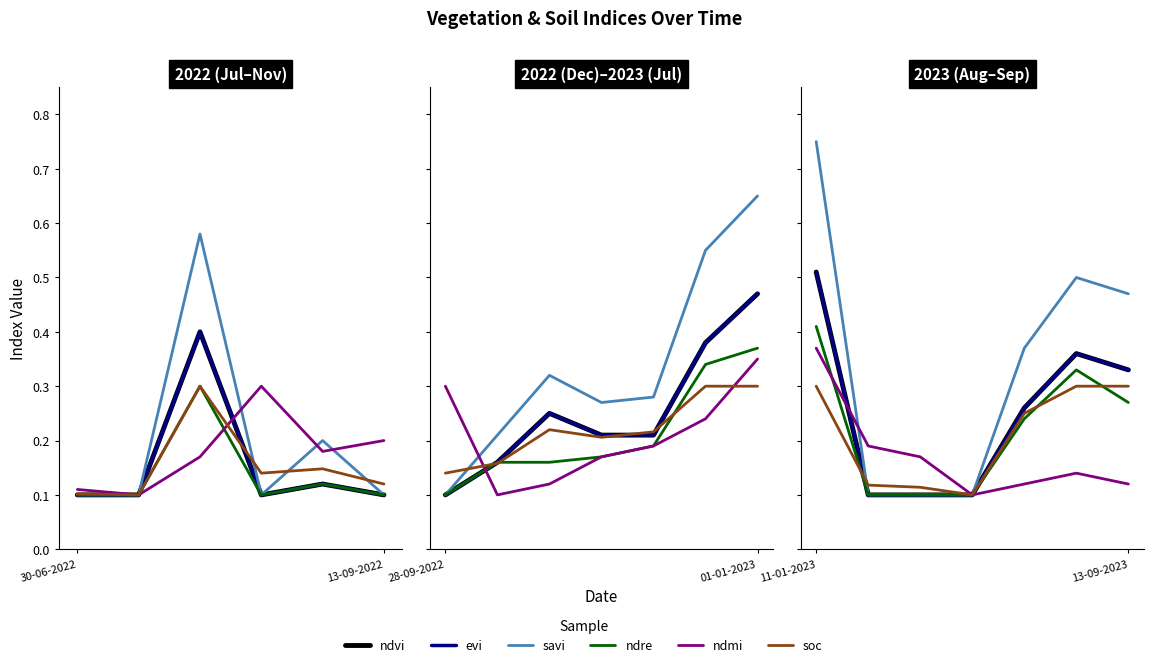

What is the value of the ndvi point at the 3rd from the left?

0.1